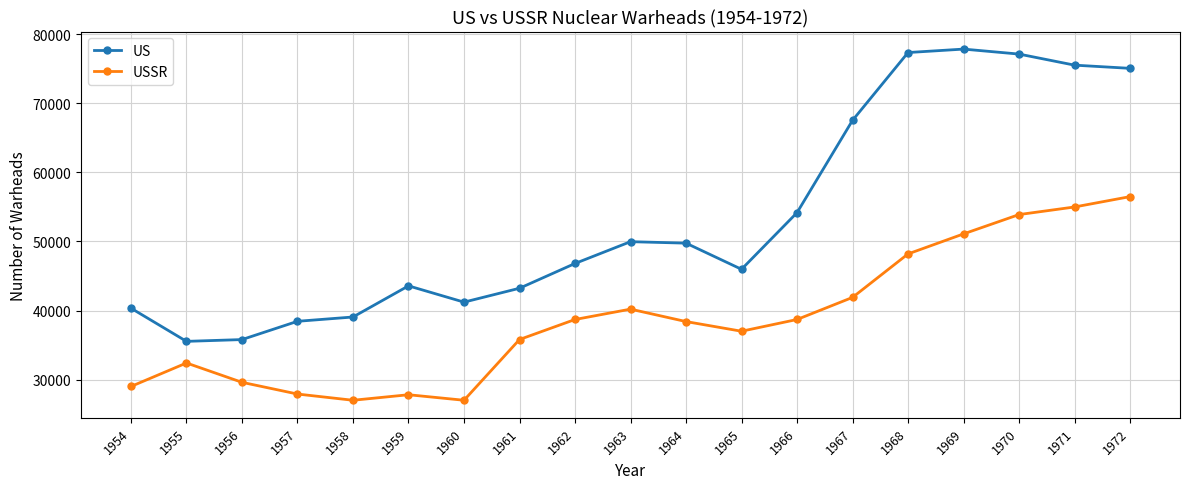

What is the spread (max minus min) of values at 1959?

15773